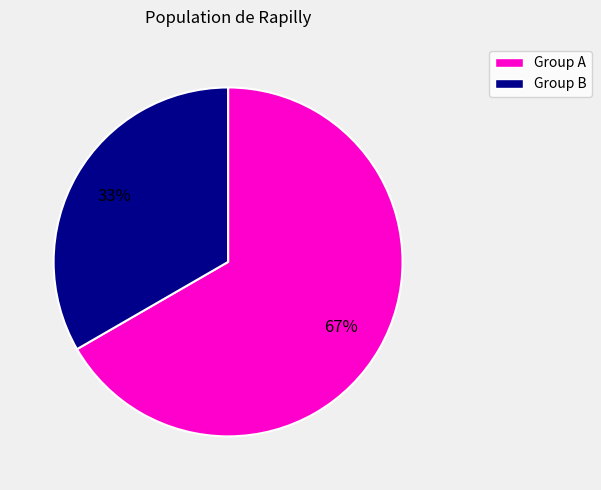

Count the number of slices in the pie.

2